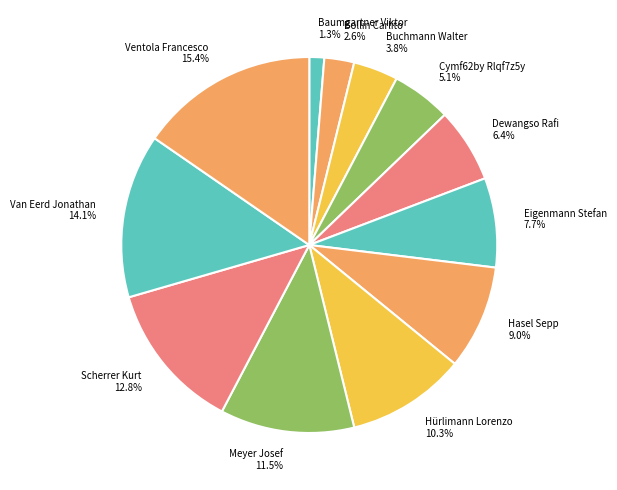

Which has a higher value, Eigenmann Stefan or Ventola Francesco?

Ventola Francesco